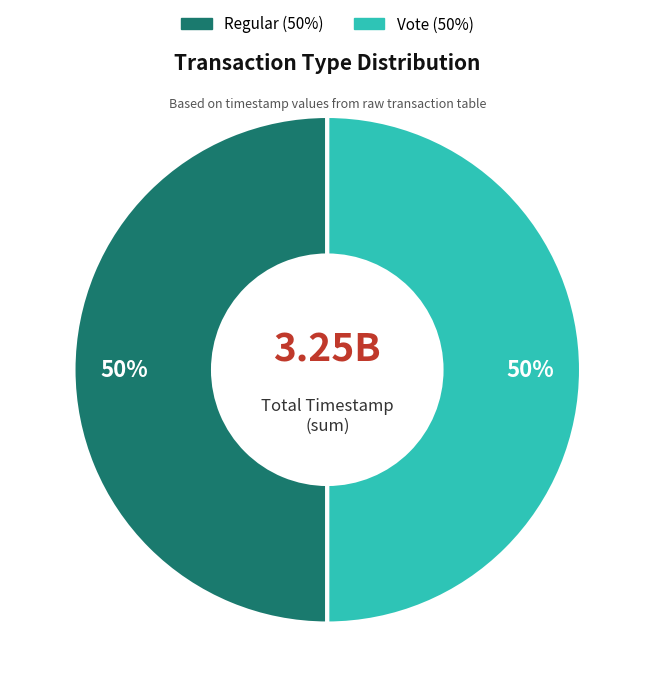

Approximately how many times larger is the value at Regular compared to Vote?

1.0